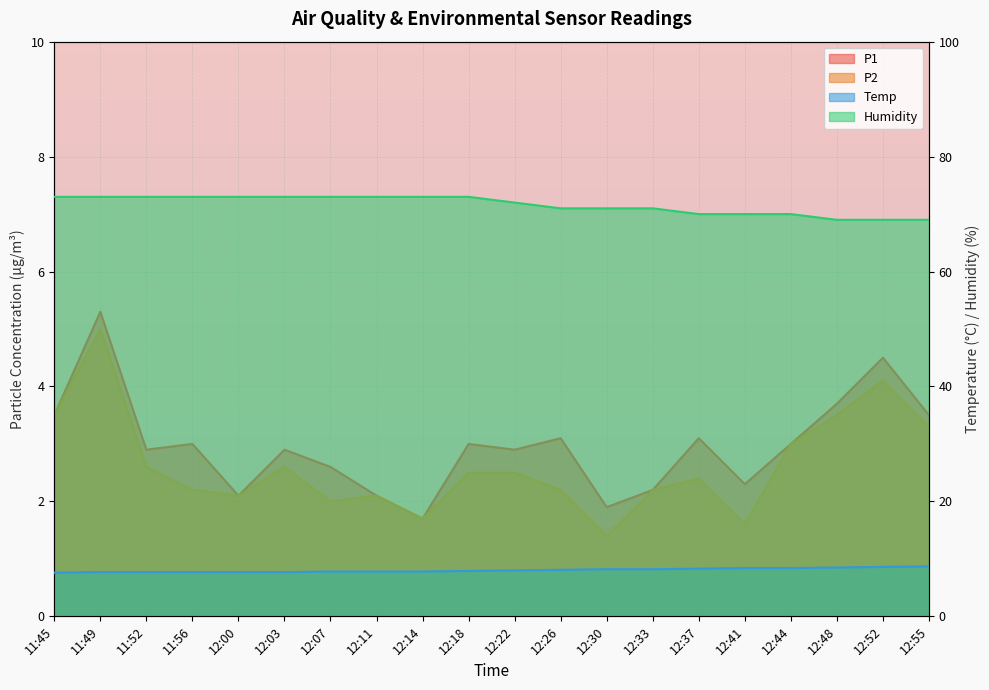

What position from the left is 12:48?

18